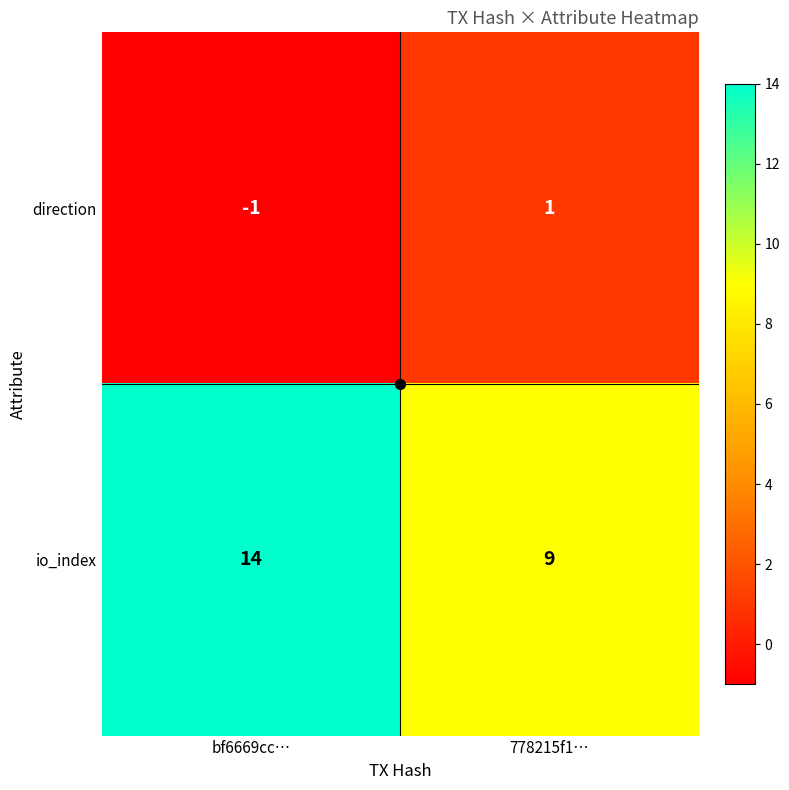

List the series in order of their peak value, highest first.

io_index, direction